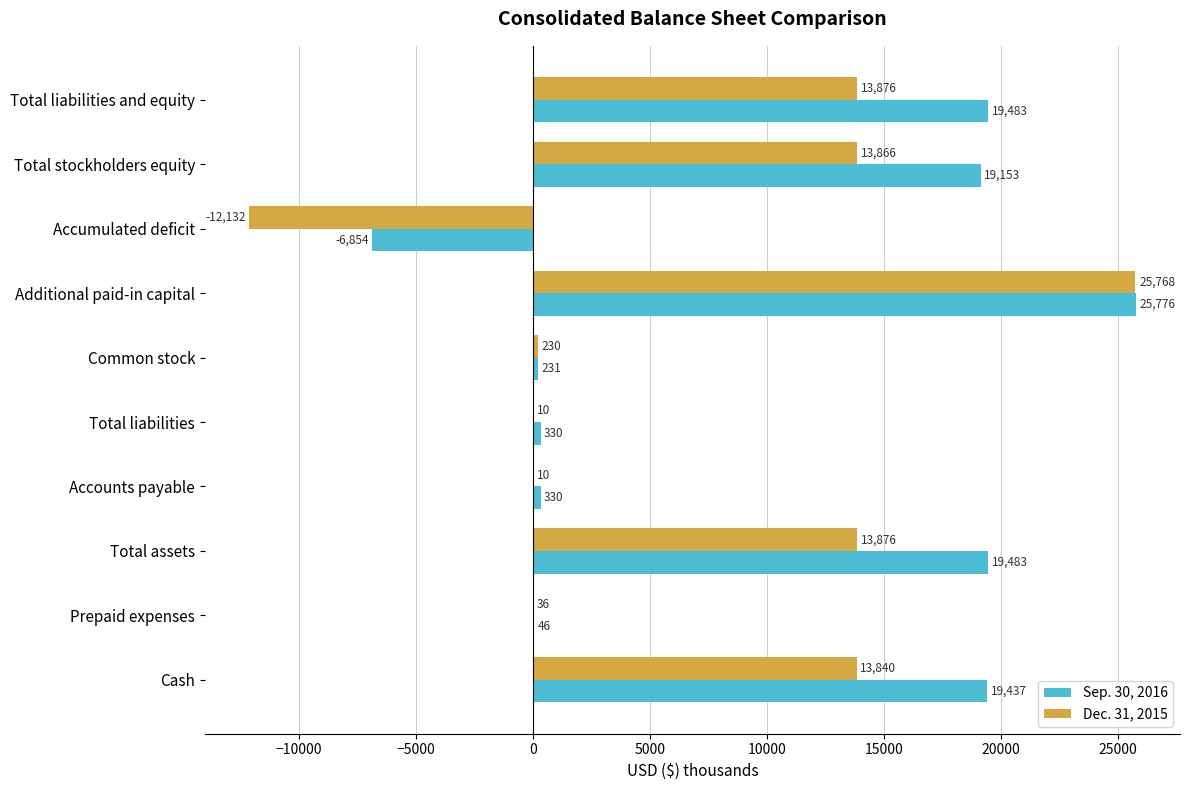

Which series has the largest total across all categories?

Sep. 30, 2016